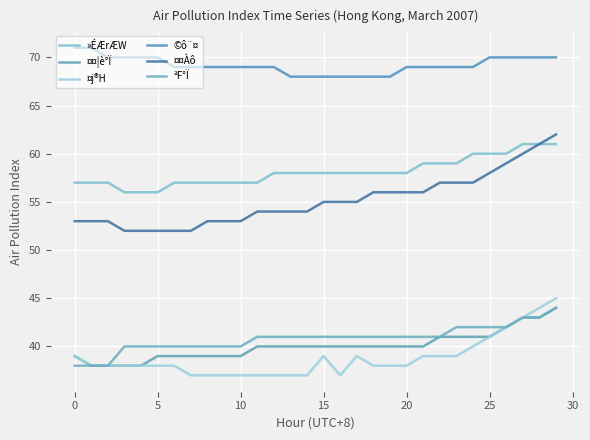

What is the difference between the maximum and minimum values in the ¤¤¦è°Ï series?

6